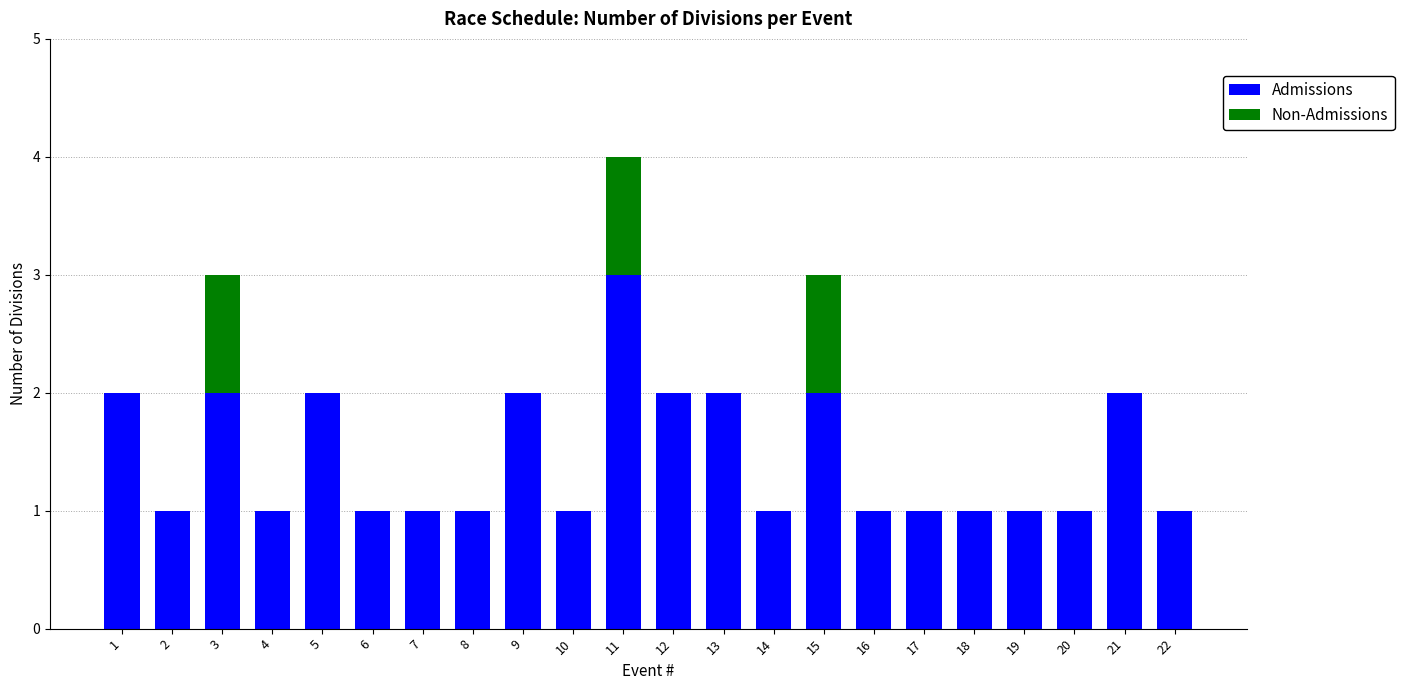

What is the sum of all Admissions values?

32